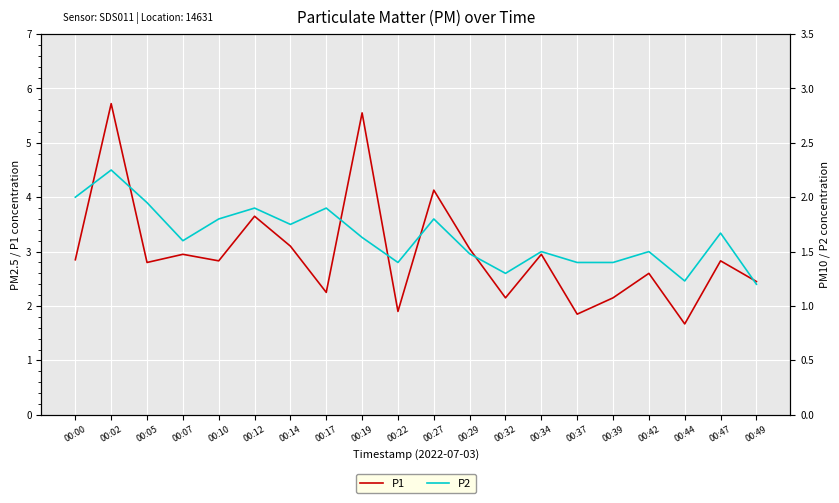

What is the value of the P2 point at the 9th from the left?

1.6